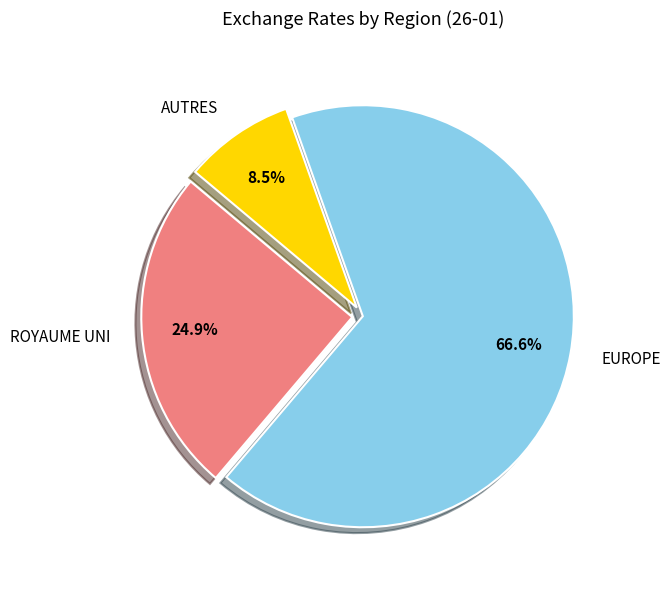

Count the number of slices in the pie.

3